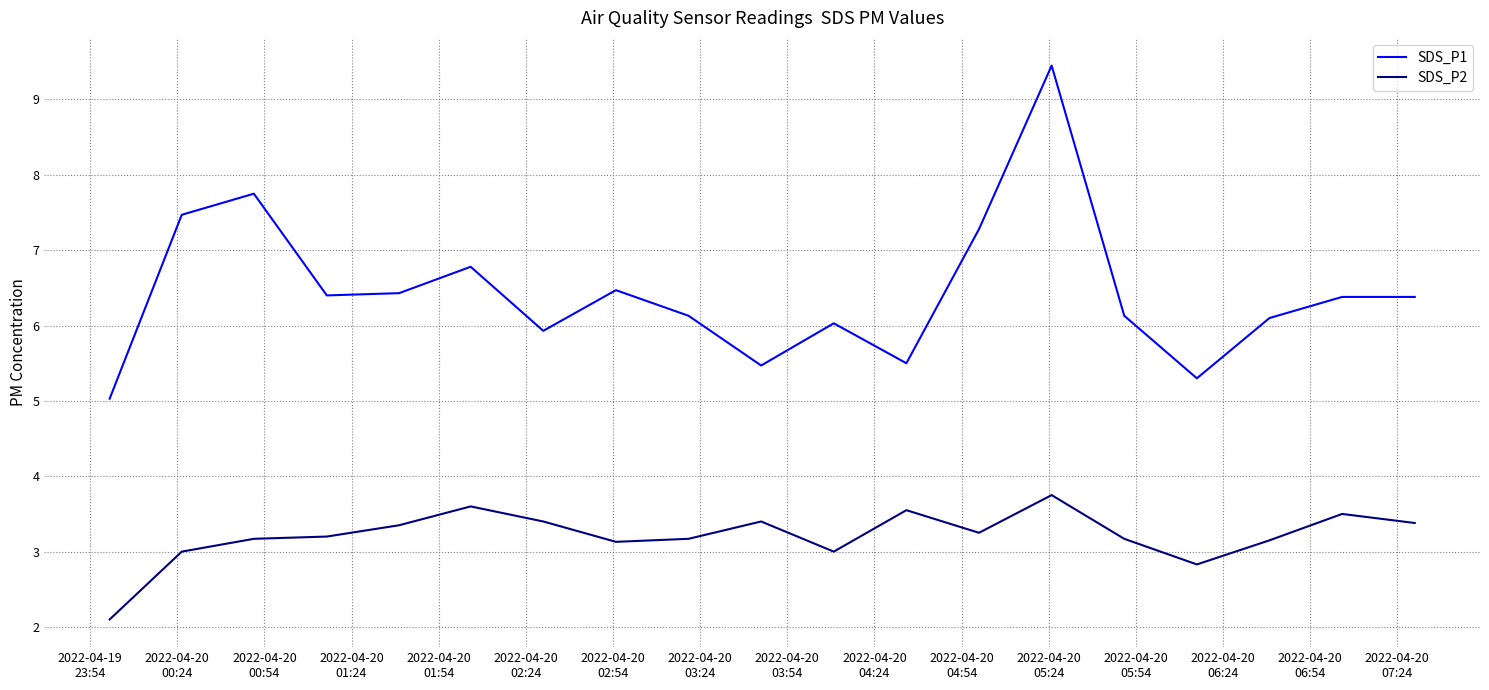

True or false: SDS_P2 and SDS_P1 intersect in this chart.

False